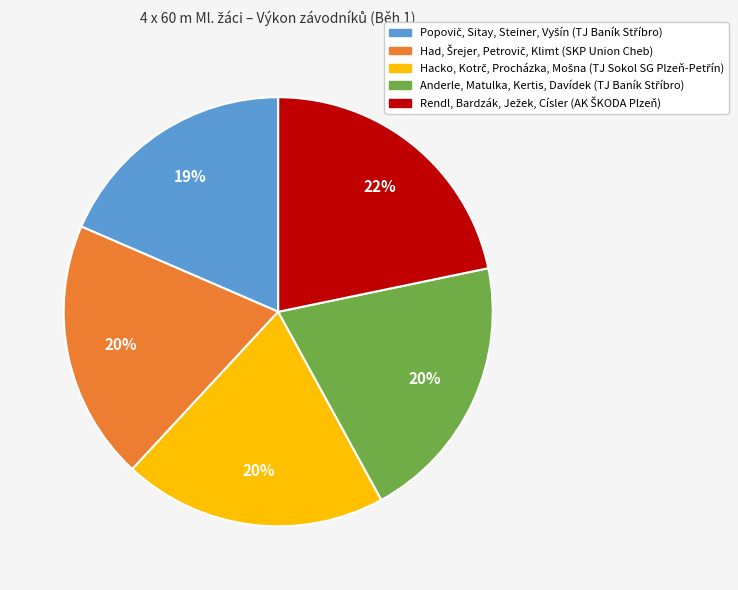

Is there a majority slice in this chart?

No